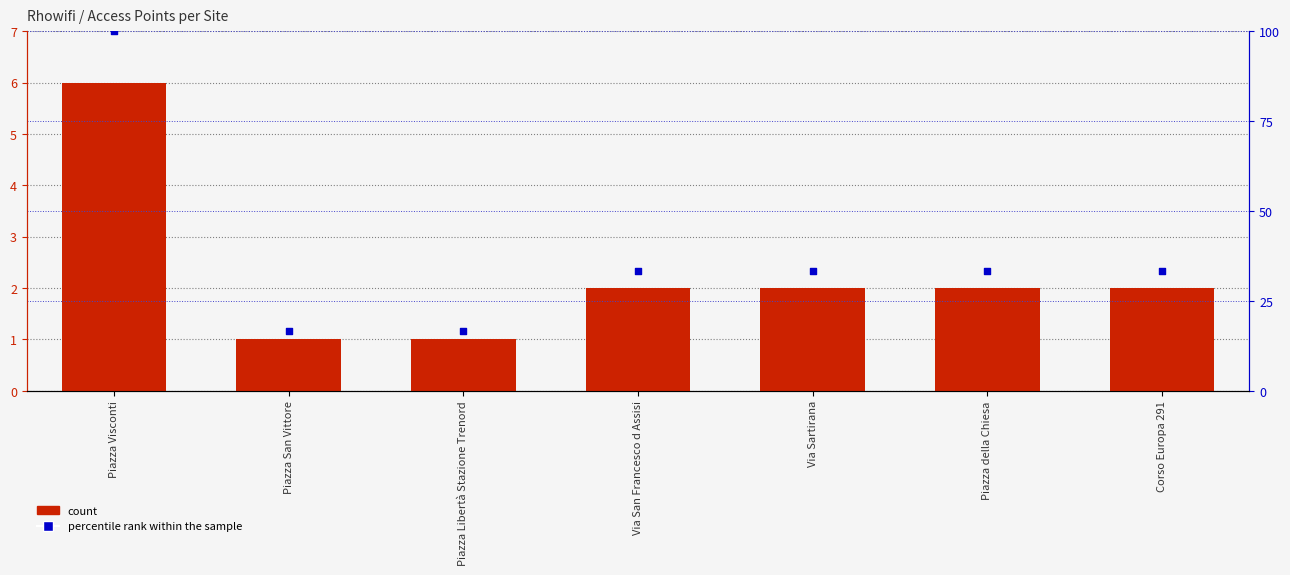

Which series has the widest spread of Y values?

percentile rank within the sample